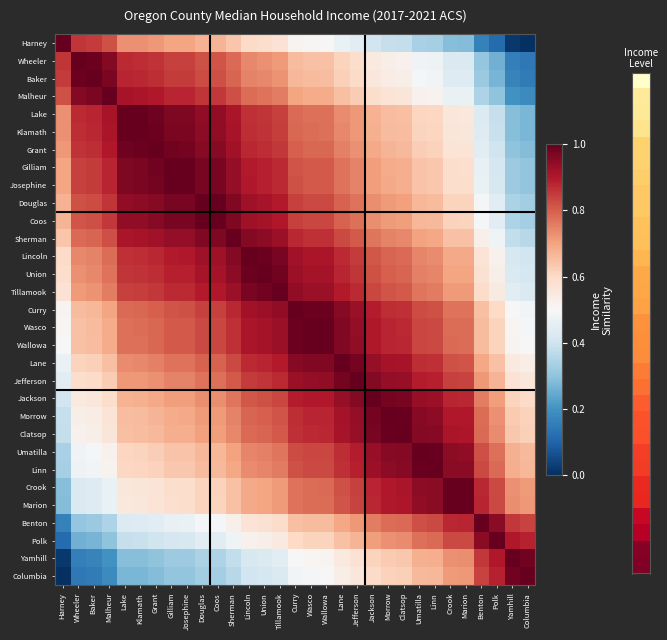

Which has a higher value, Josephine or Tillamook?

Josephine